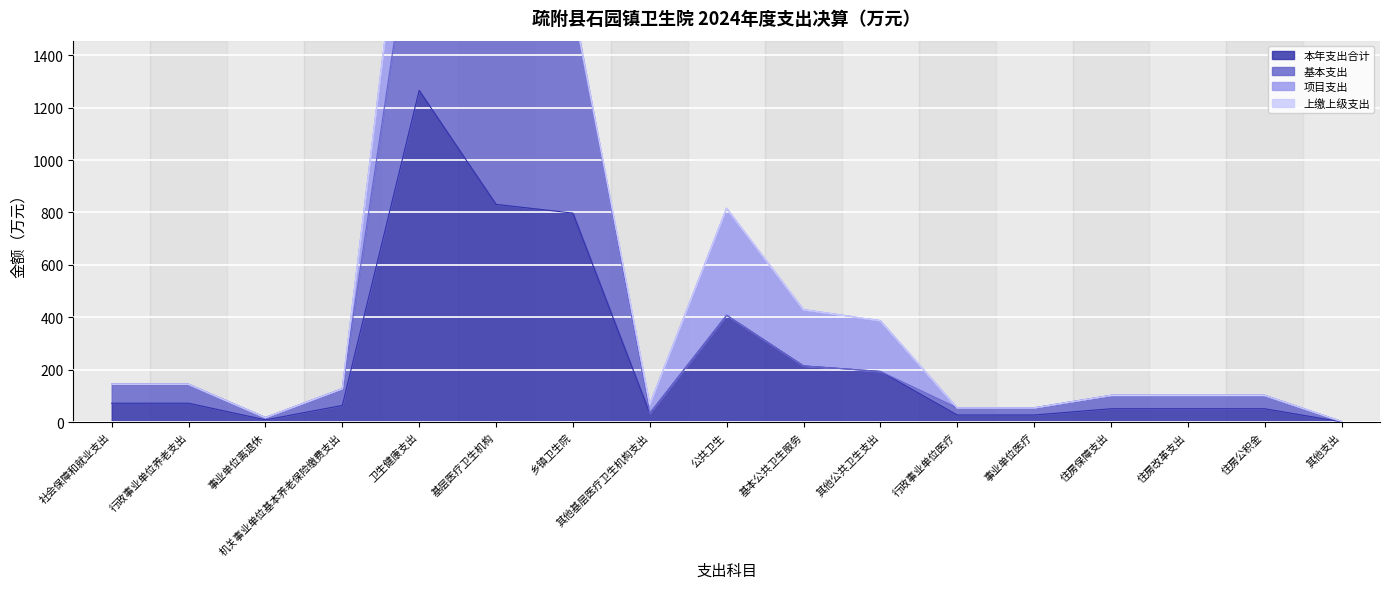

At which label does 本年支出合计 reach its peak?

卫生健康支出